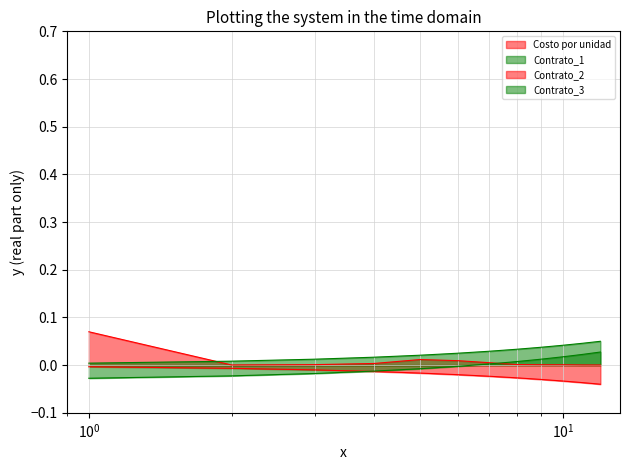

List the series in order of their overall mean, highest first.

Contrato_3, Costo por unidad, Contrato_2, Contrato_1